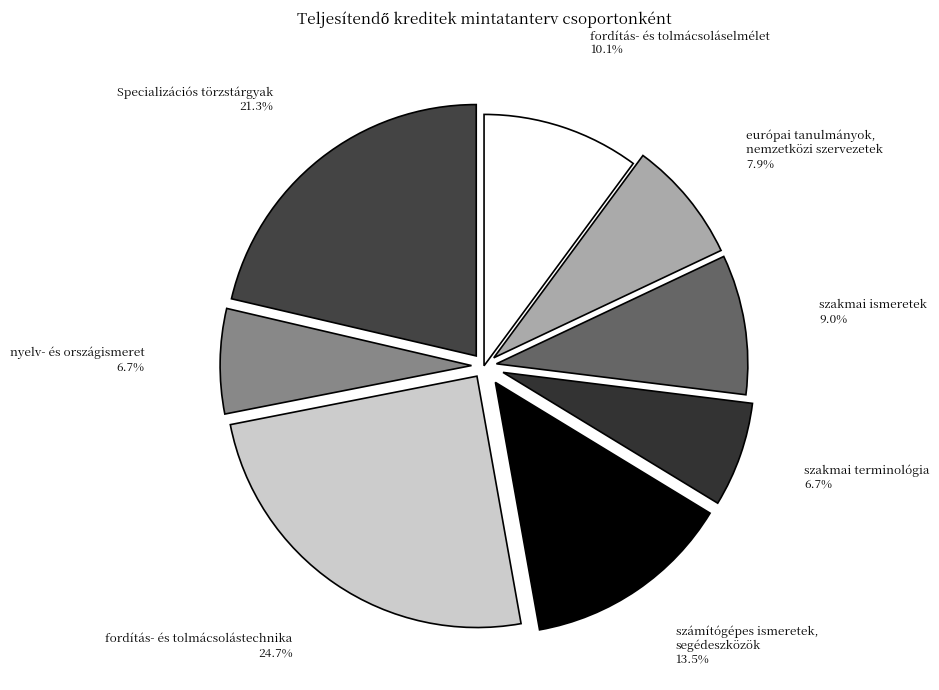

What is the largest slice in the pie chart?

fordítás- és tolmácsolástechnika